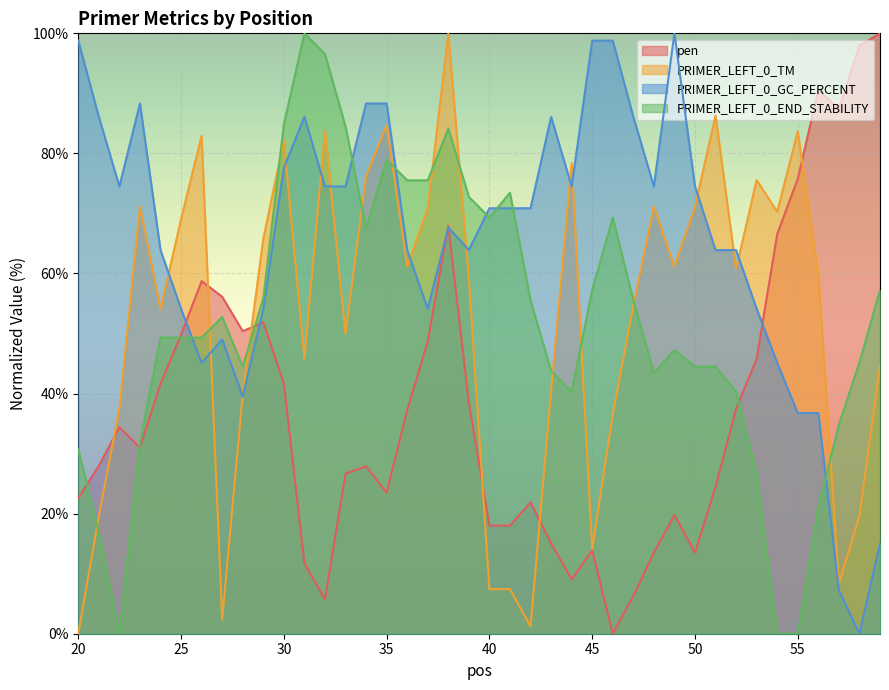

Which series has the largest total across all categories?

PRIMER_LEFT_0_GC_PERCENT